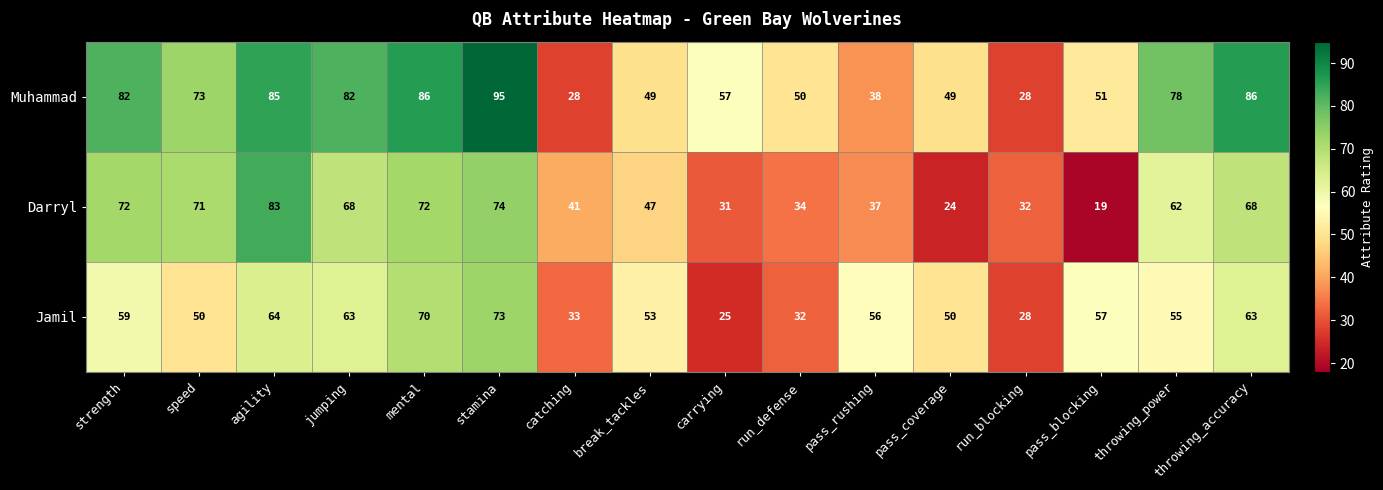

Rank the series by their maximum value, from lowest to highest.

Jamil, Darryl, Muhammad